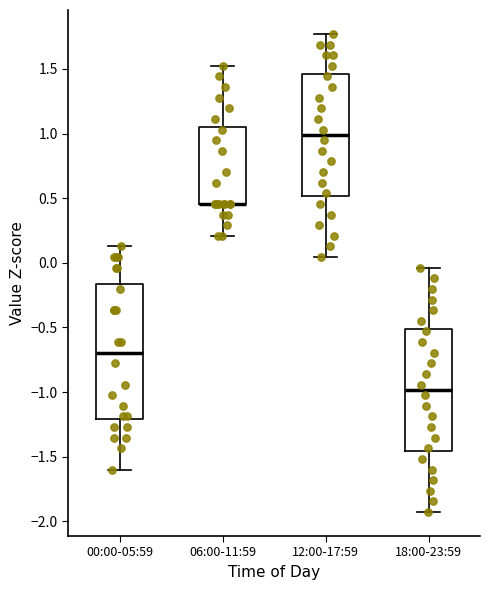

Reading left to right, read every box against the y-axis: the position of its median line, the range the box covers, and the ends of its whiskers. The values are not printed on the chart, so give them approximately, as read against the axis.

00:00-05:59: median -0.70, box -1.20 to -0.15, whiskers -1.60 to 0.15
06:00-11:59: median 0.45 (drawn on the box's lower edge), box 0.45 to 1.05, whiskers 0.20 to 1.50
12:00-17:59: median 1.00, box 0.50 to 1.45, whiskers 0.05 to 1.75
18:00-23:59: median -1.00, box -1.45 to -0.50, whiskers -1.95 to -0.05